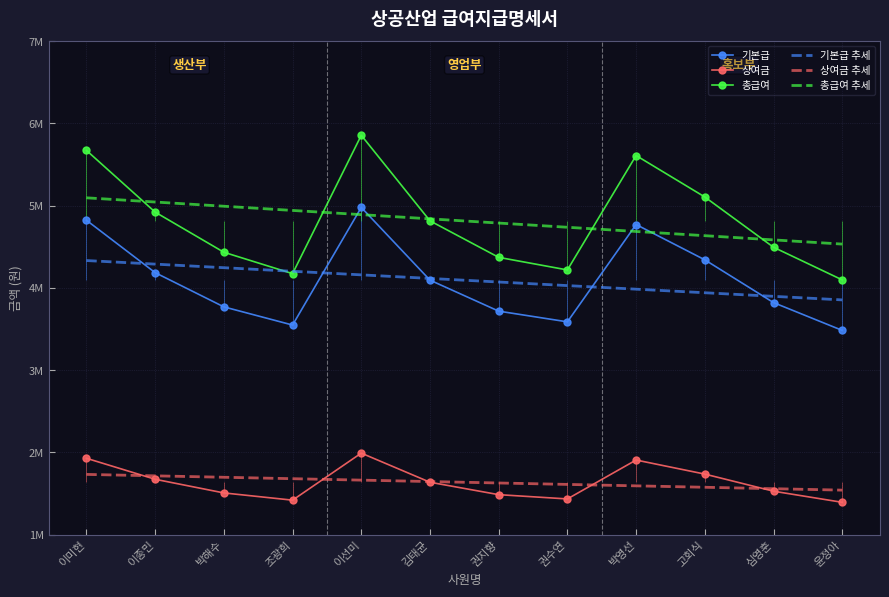

True or false: 총급여 and 기본급 cross at least once.

False